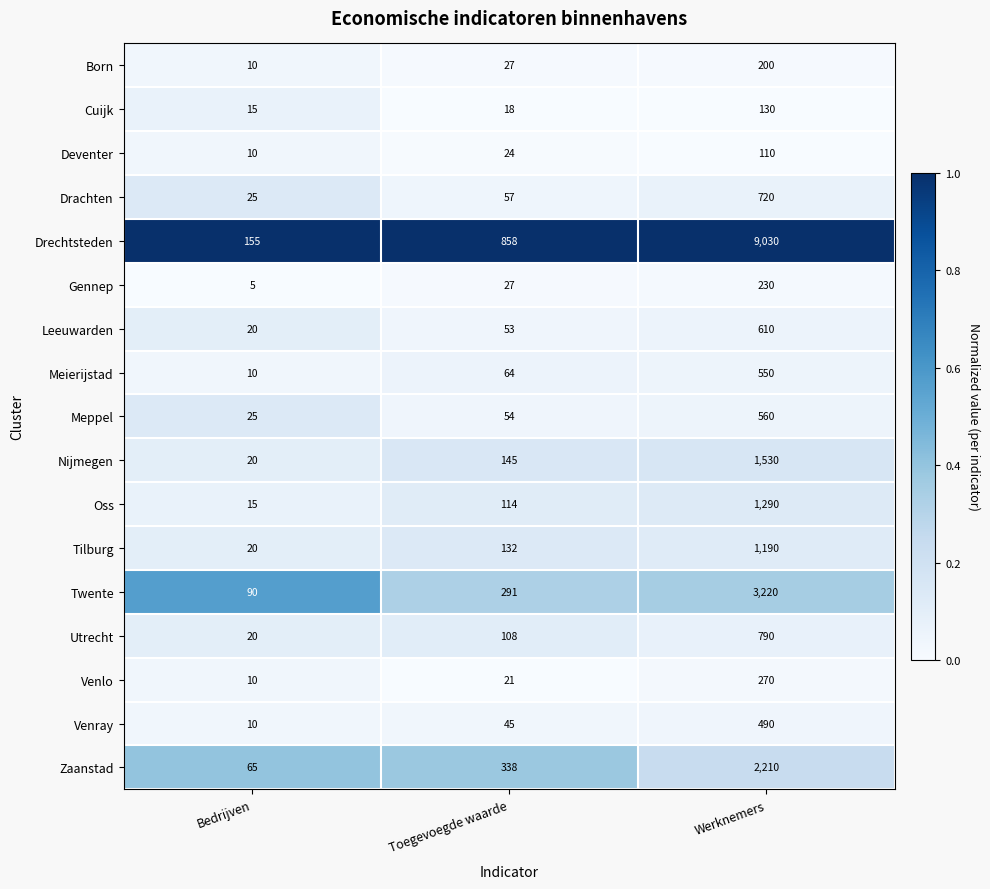

At which category is the sum across all series the highest?

Werknemers